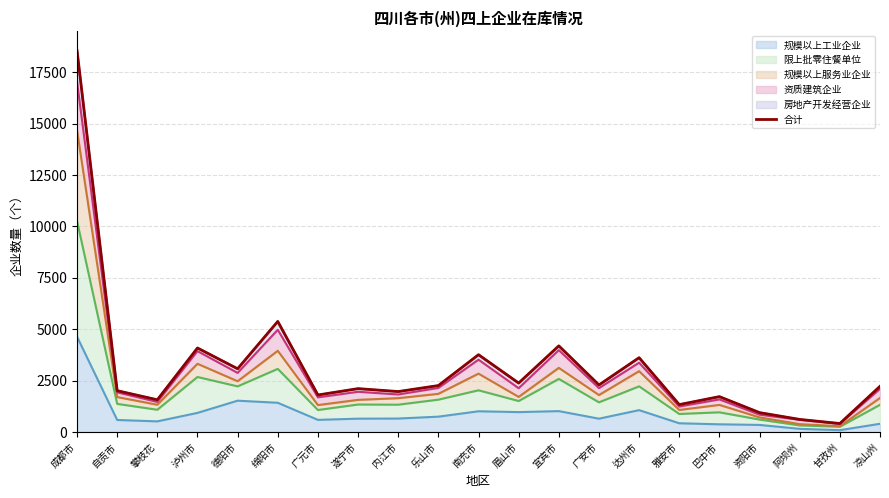

What is the label of the 7th point from the right?

达州市